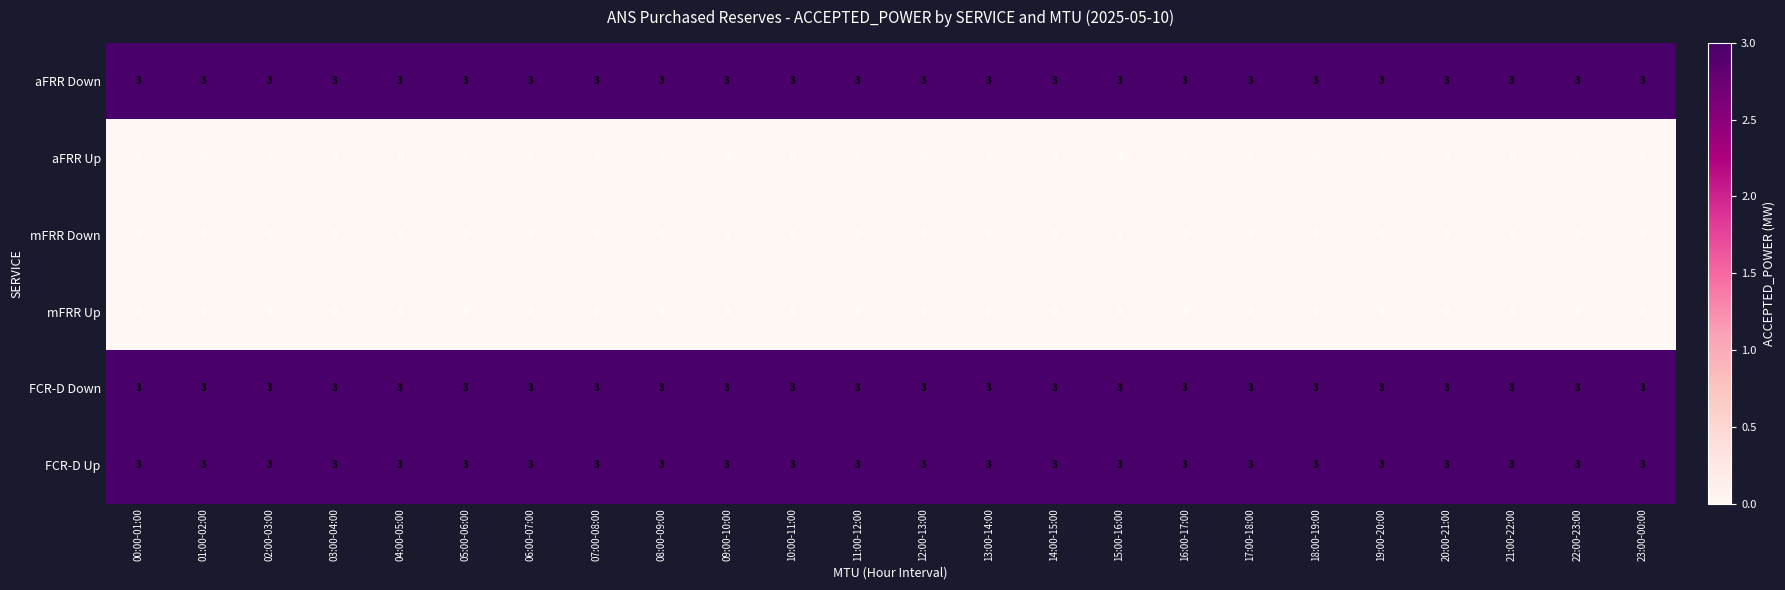

What is the average value of the aFRR Down series?

3